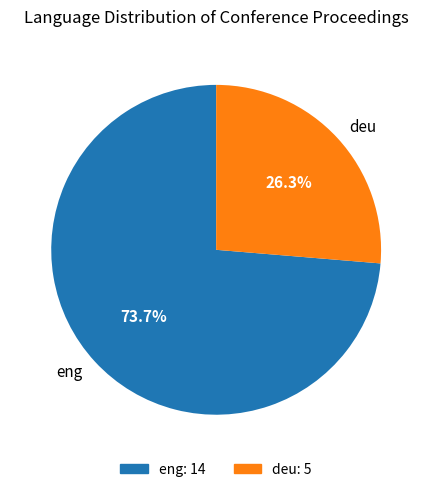

What is the ratio of the value at eng to the value at deu?

2.8